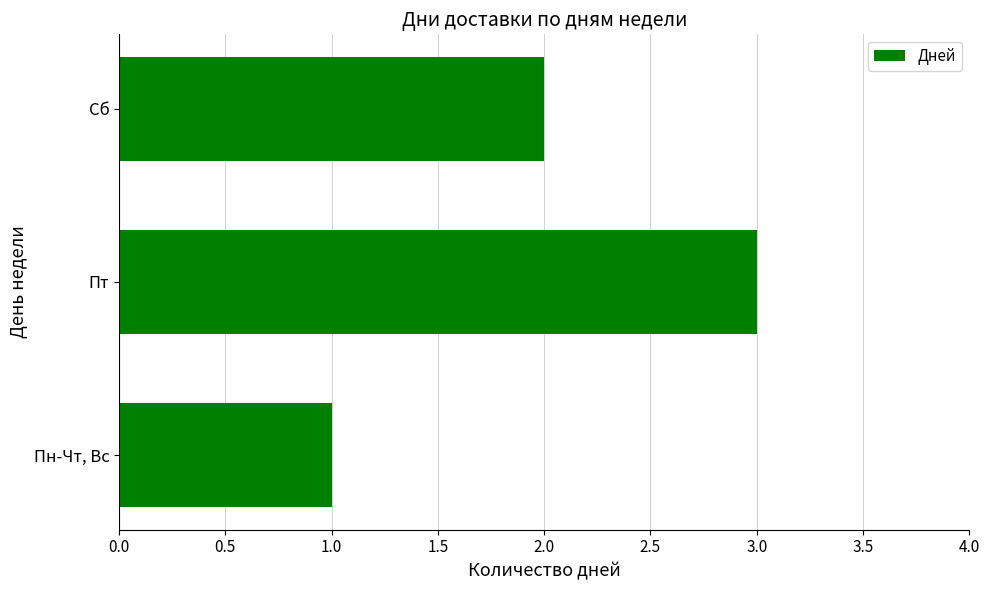

What is the change in value from Пн-Чт, Вс to Пт?

+2